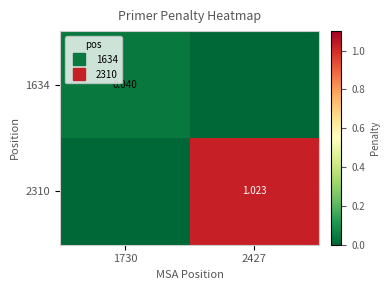

At which label is 2310 closest to 0?

1730